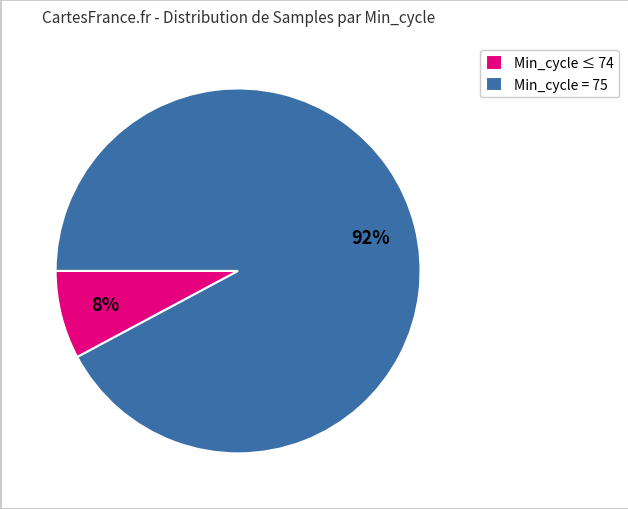

To the nearest percent, what is the average slice percentage?

50%